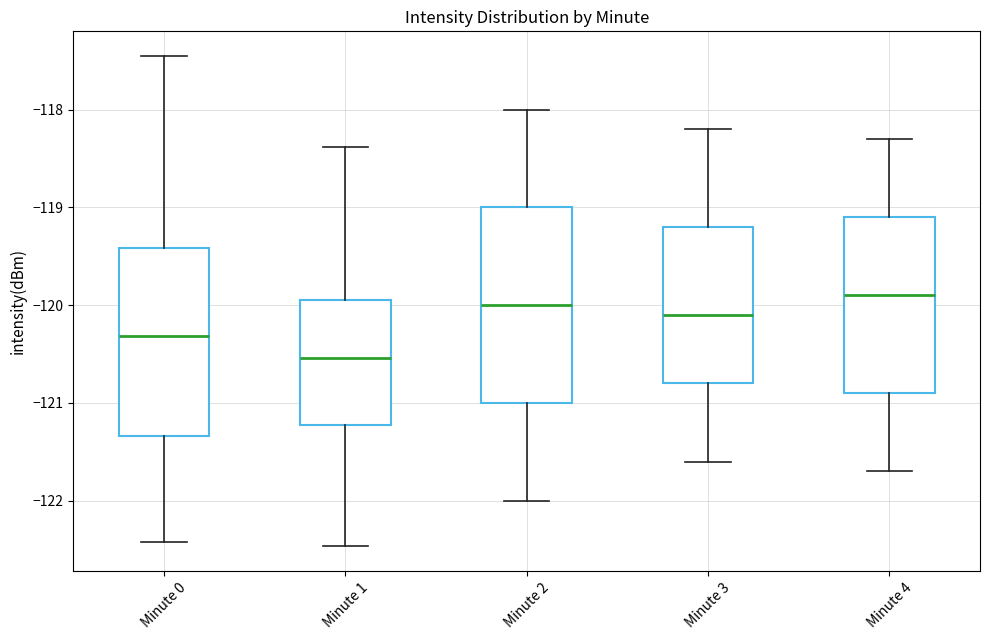

Where is the lower edge of the box for Minute 2 on the y-axis? The values are not printed on the chart, so give them approximately, as read against the axis.

-121.0